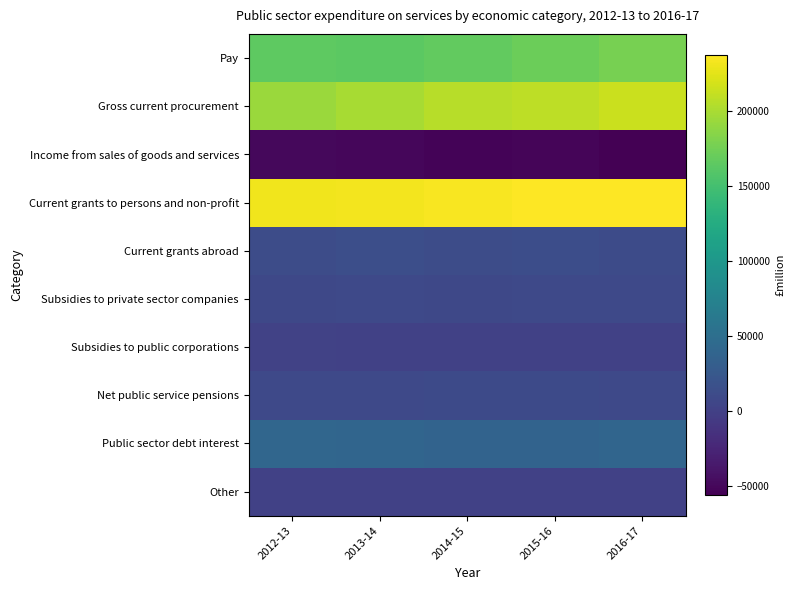

Reading left to right, extract all data points from this chart.

Pay: 2012-13=164005	2013-14=163261	2014-15=166595	2015-16=171886	2016-17=177165
Gross current procurement: 2012-13=193253	2013-14=198808	2014-15=205675	2015-16=207922	2016-17=213532
Income from sales of goods and services: 2012-13=-50392	2013-14=-51064	2014-15=-53035	2015-16=-51854	2016-17=-56138
Current grants to persons and non-profit: 2012-13=231047	2013-14=231773	2014-15=235045	2015-16=236654	2016-17=237378
Current grants abroad: 2012-13=11838	2013-14=14067	2014-15=12312	2015-16=13694	2016-17=11380
Subsidies to private sector companies: 2012-13=7912	2013-14=8083	2014-15=7693	2015-16=8185	2016-17=8614
Subsidies to public corporations: 2012-13=1724	2013-14=1136	2014-15=928	2015-16=924	2016-17=758
Net public service pensions: 2012-13=8620	2013-14=9081	2014-15=10182	2015-16=9650	2016-17=8891
Public sector debt interest: 2012-13=40719	2013-14=40086	2014-15=36978	2015-16=37483	2016-17=39375
Other: 2012-13=238	2013-14=278	2014-15=289	2015-16=317	2016-17=469